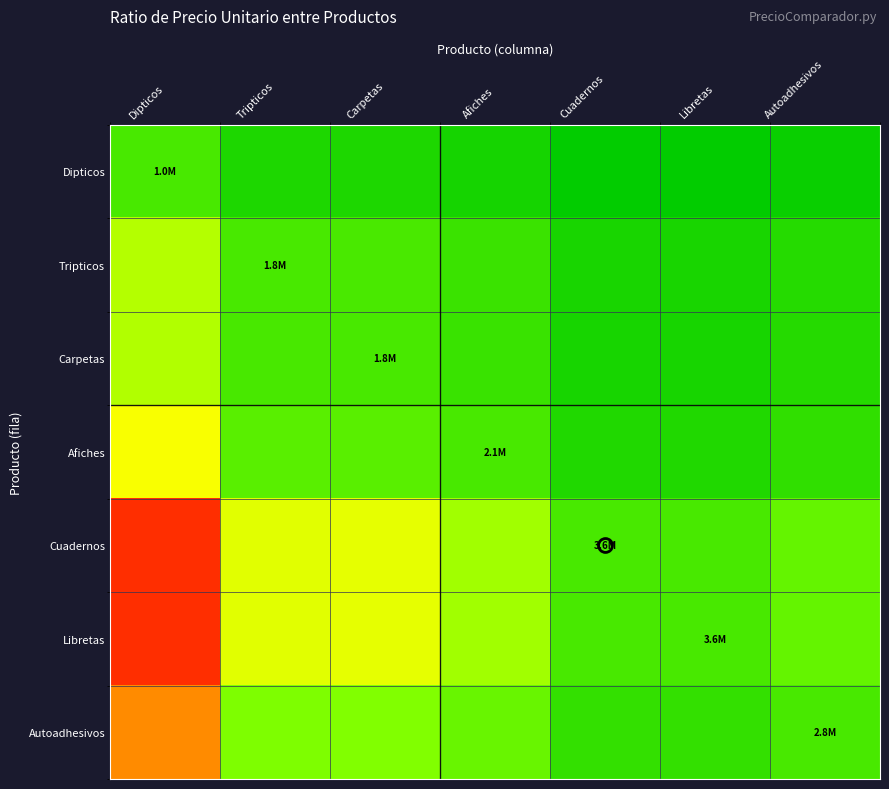

Rank the series at Afiches from lowest to highest value.

Dipticos, Carpetas, Tripticos, Afiches, Autoadhesivos, Cuadernos, Libretas